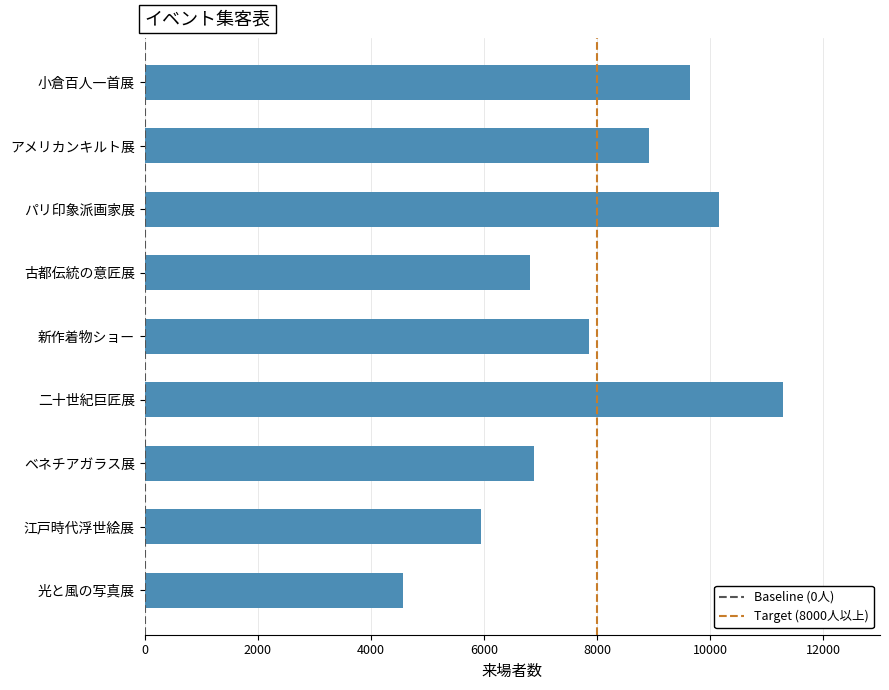

How many bars are there in total?

9